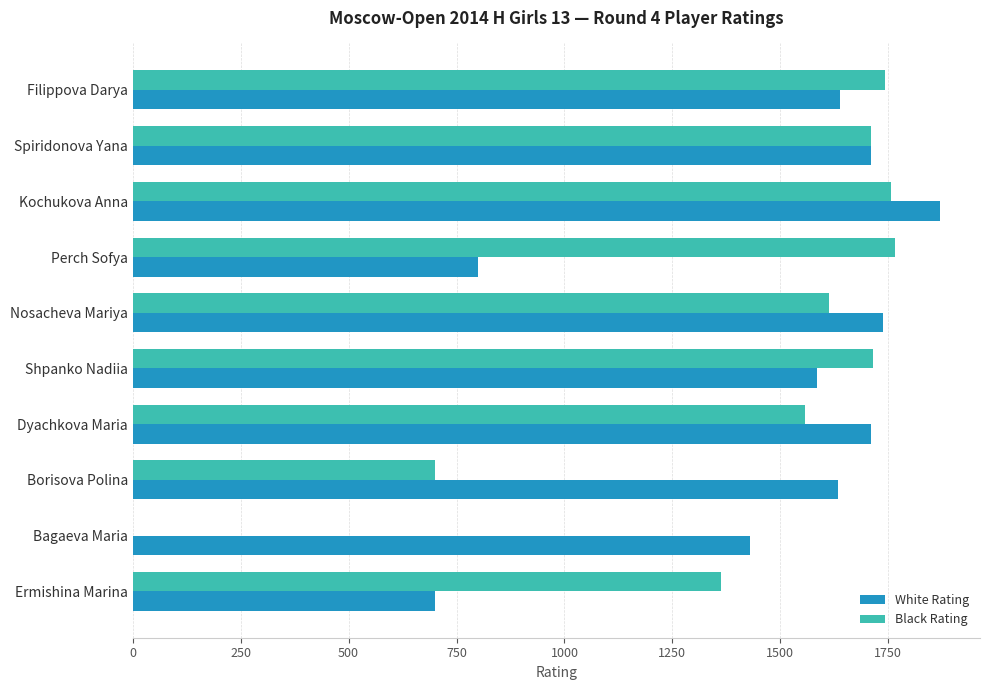

Is it true that White Rating equals 921 at Bagaeva Maria?

False